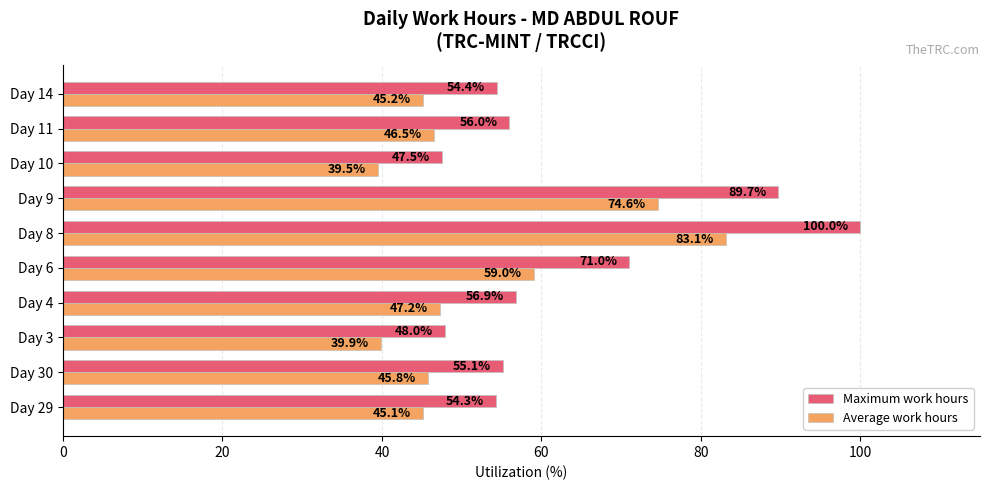

How many values in the Average work hours series exceed 46?

5